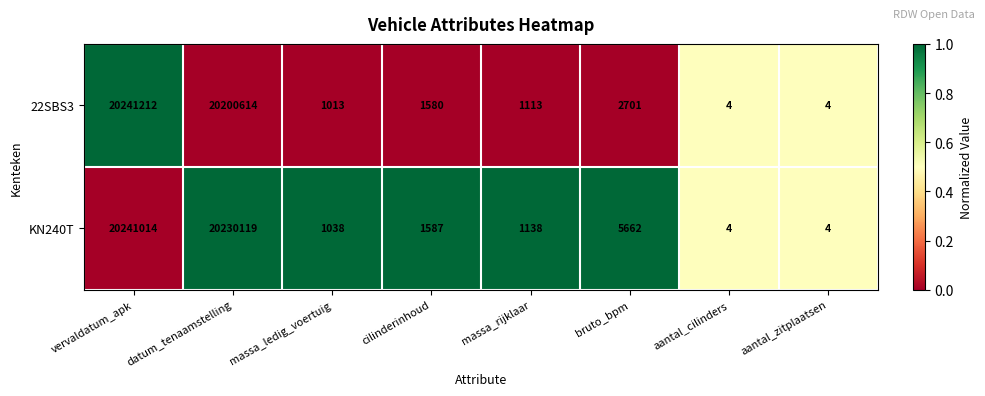

Which series has the largest range (max minus min)?

22SBS3